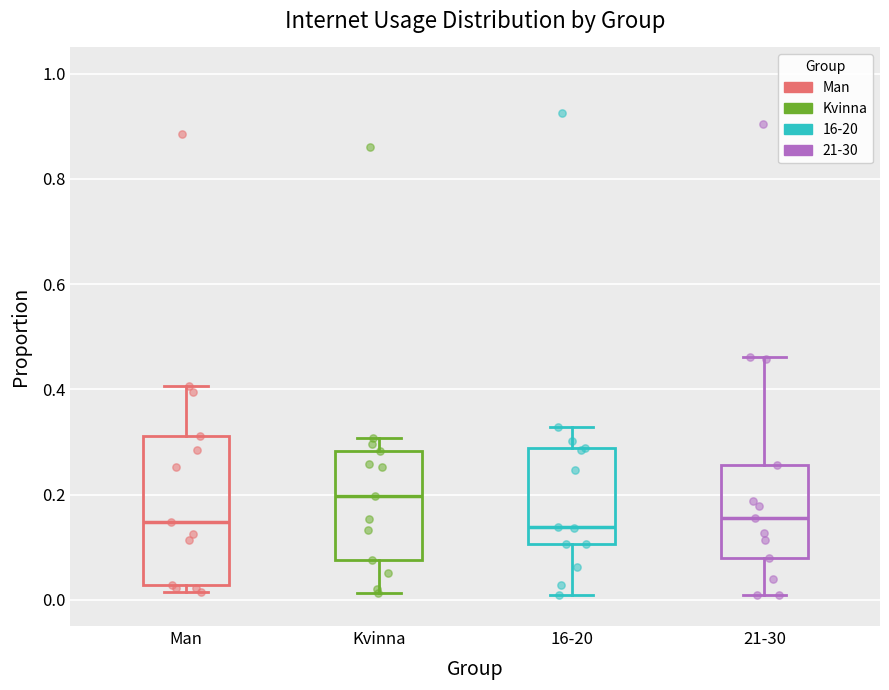

Reading left to right, transcribe this box plot: for each box, give where its median line is, the range the box spans, and where its two whiskers end, as read against the y-axis. The values are not printed on the chart, so give them approximately, as read against the axis.

Man: median 0.14, box 0.02 to 0.32, whiskers 0.02 (just below the box's lower edge) to 0.40
Kvinna: median 0.20, box 0.08 to 0.28, whiskers 0.02 to 0.30
16-20: median 0.14, box 0.10 to 0.28, whiskers 0.00 to 0.32
21-30: median 0.16, box 0.08 to 0.26, whiskers 0.00 to 0.46